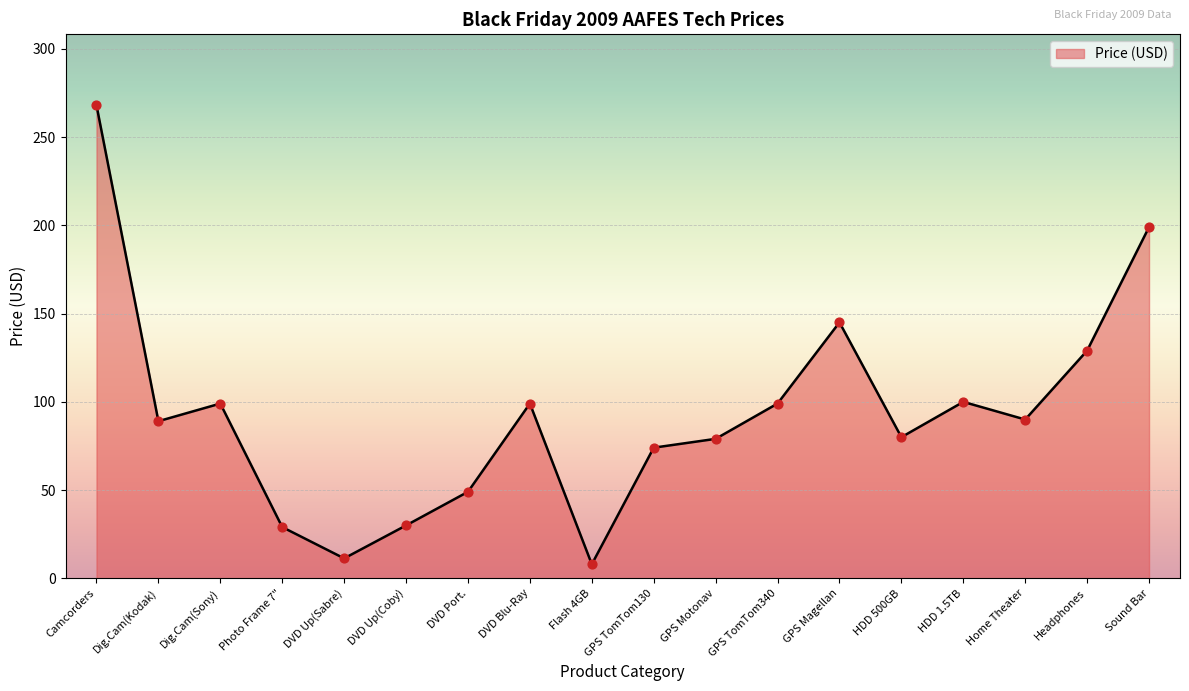

What is the change in value from Dig.Cam(Kodak) to GPS Motonav?

-10.0